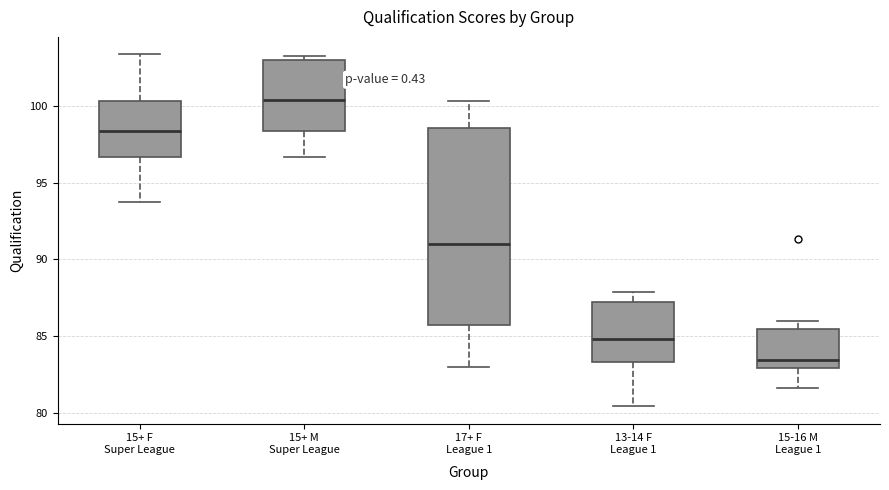

Where is the lower edge of the box for 17+ F League 1 on the y-axis? The values are not printed on the chart, so give them approximately, as read against the axis.

86.0